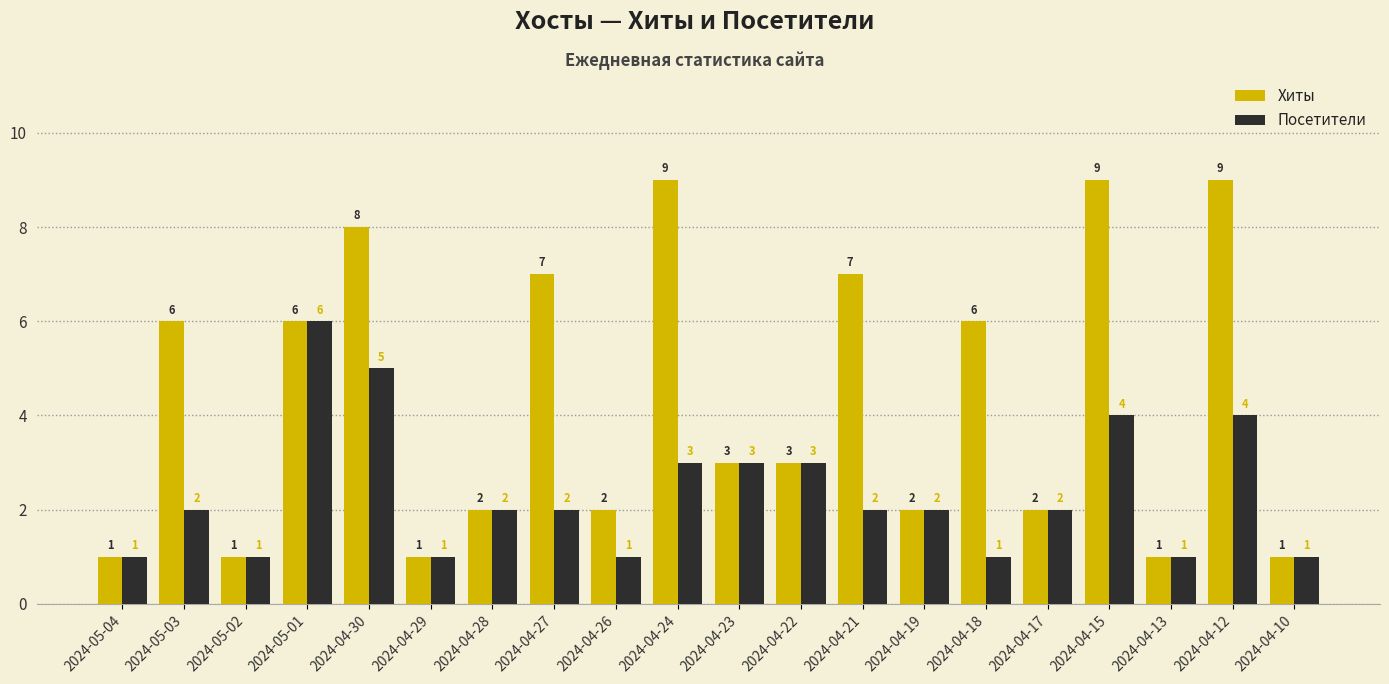

Rank the series by their maximum value, from lowest to highest.

Посетители, Хиты